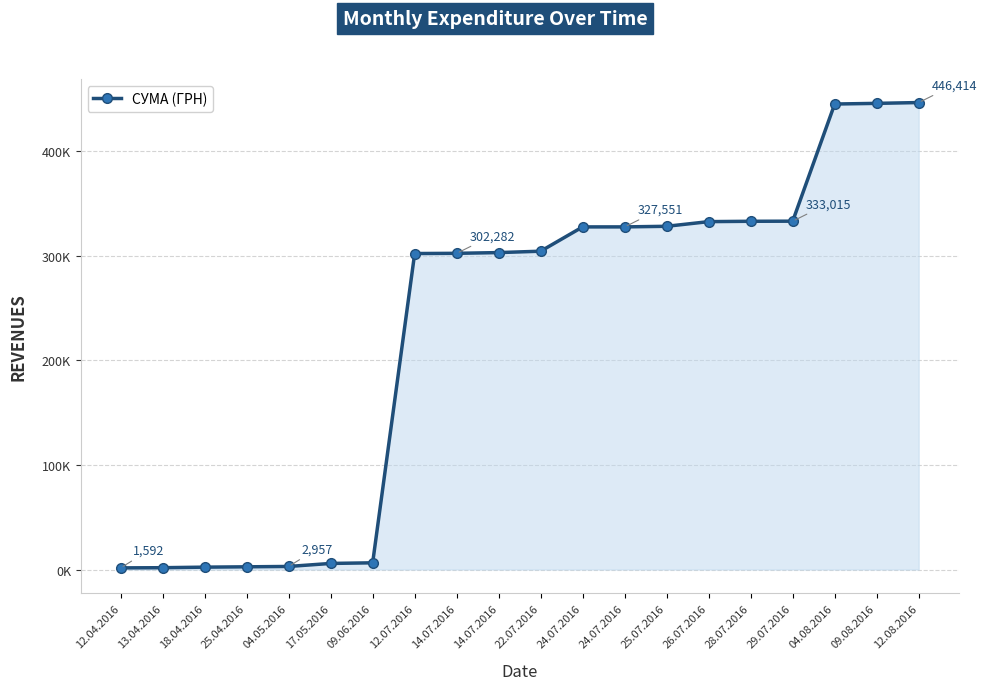

Reading left to right, what are all the values shown in this chart?

1592.4	1766.3	2294.1	2617.3	2956.7	5842.7	6442.7	302081.3	302282.1	302990.5	304311.8	327539.7	327551.0	328125.6	332585.6	332917.2	333015.0	445005.4	445638.6	446413.6